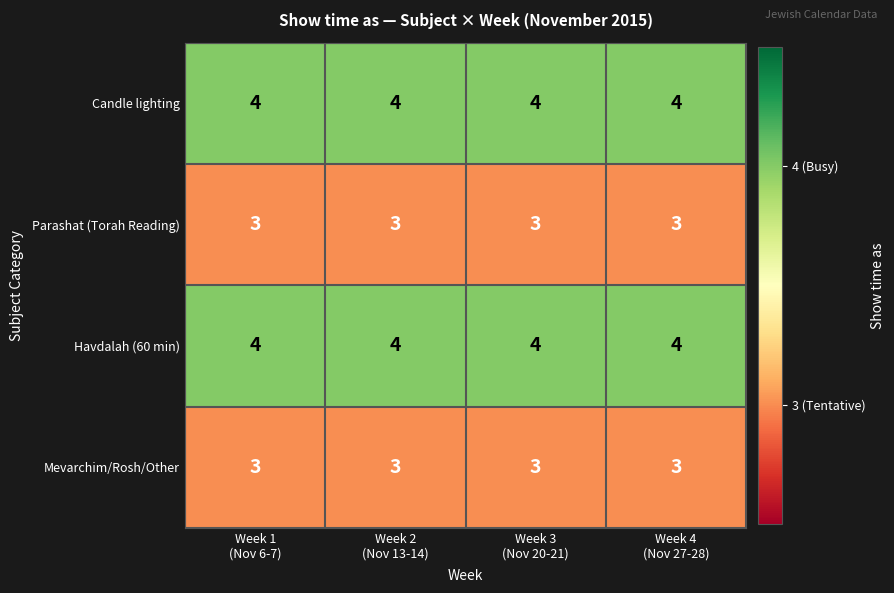

How many distinct data groups are displayed?

4